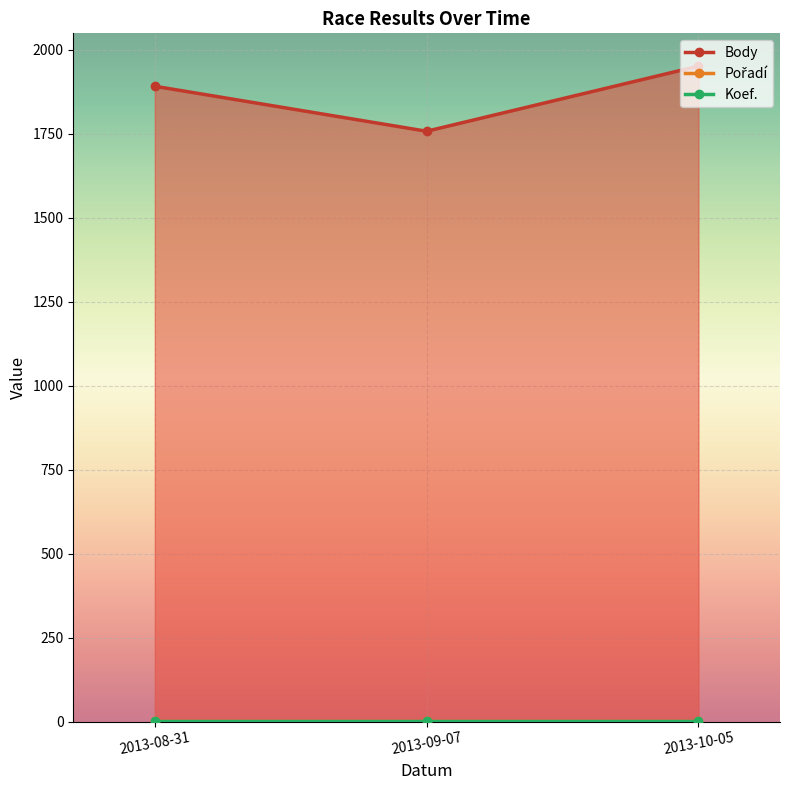

Which series has the largest range (max minus min)?

Body